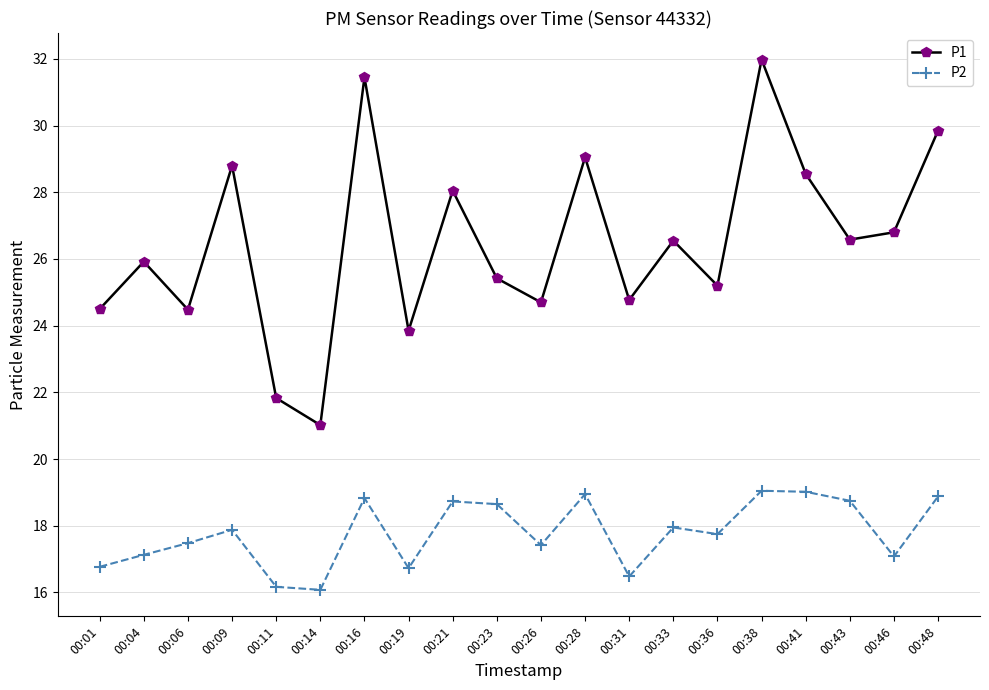

Which series has the largest total across all categories?

P1